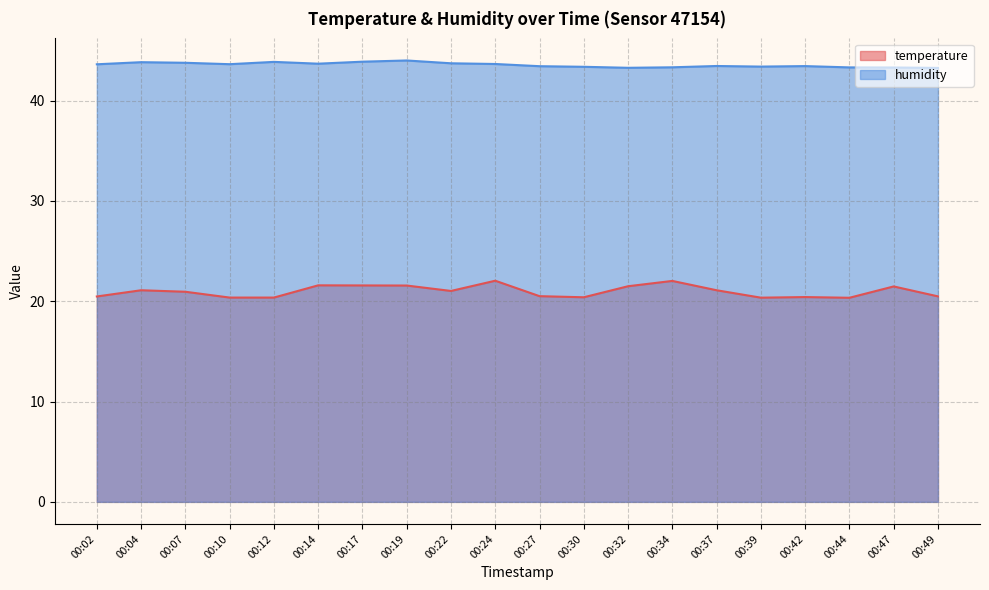

Which series has the largest total across all categories?

humidity